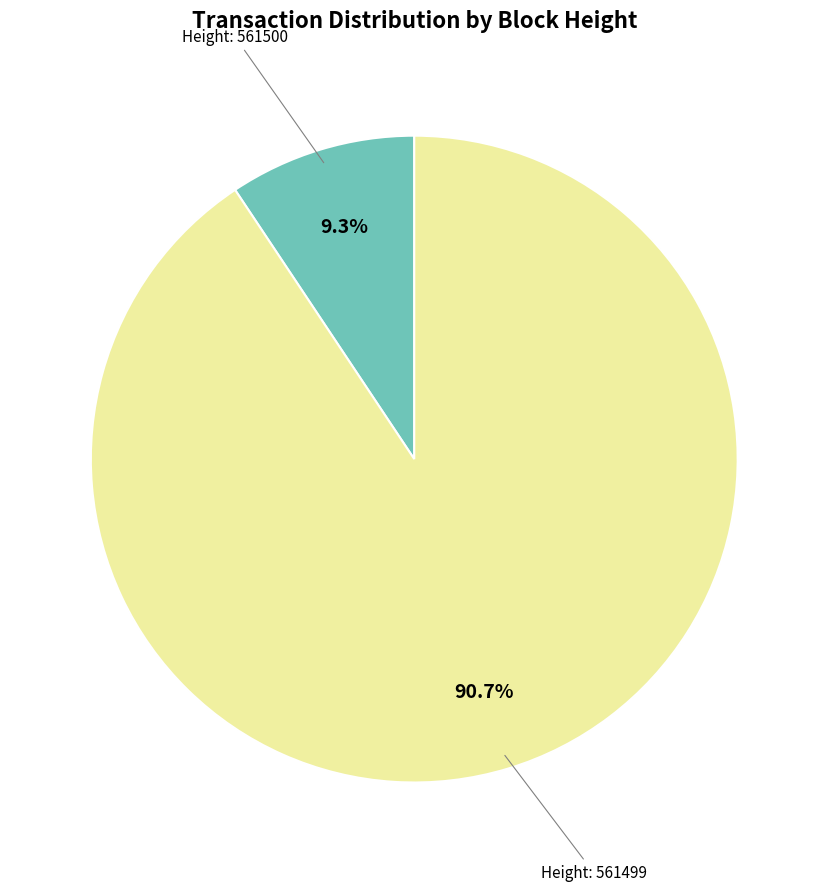

Does any single category account for the majority?

Yes